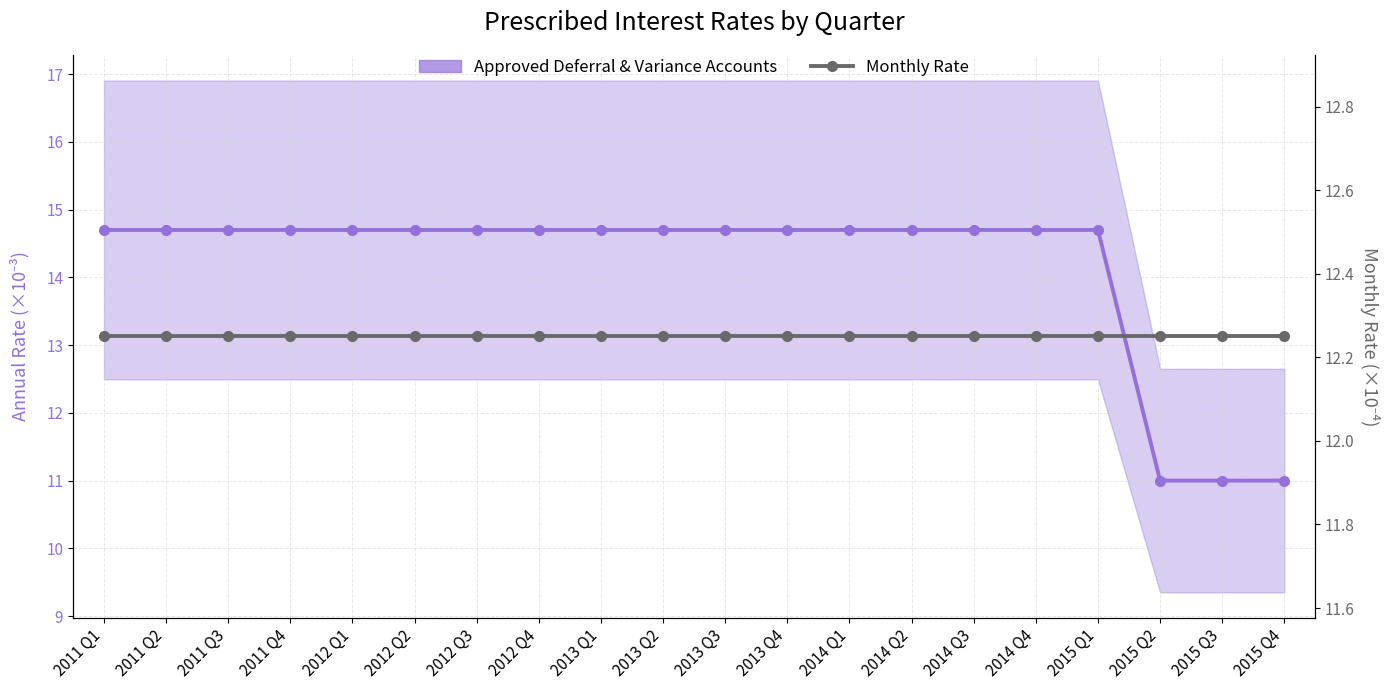

What is the label of the 17th point from the right?

2011 Q4